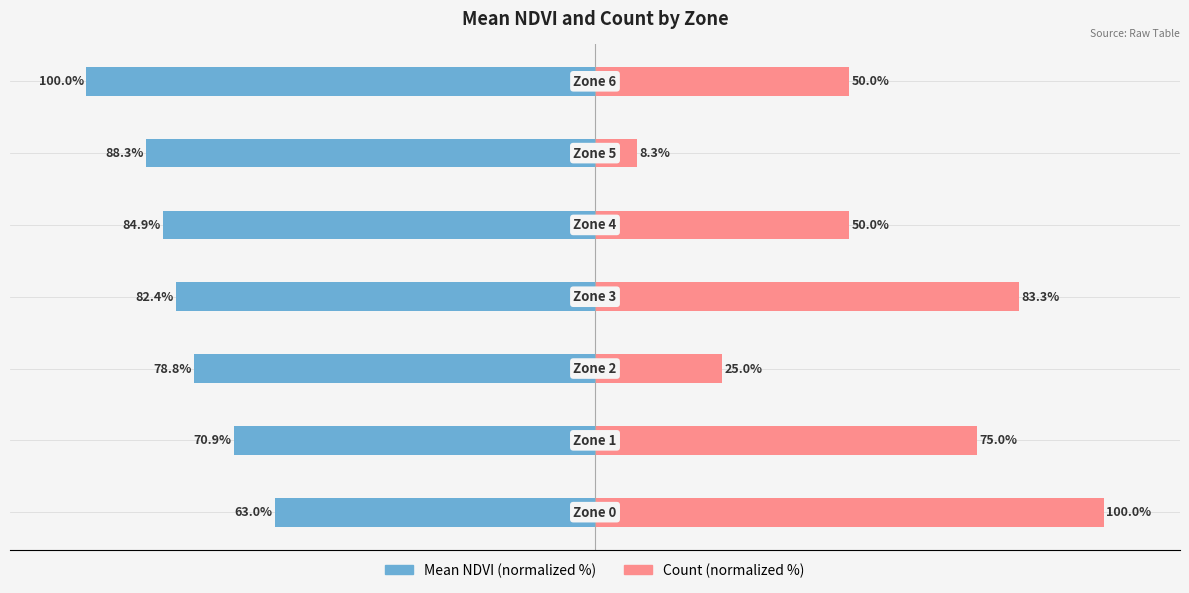

Which series changed the most between −50 and 0?

Count (normalized)